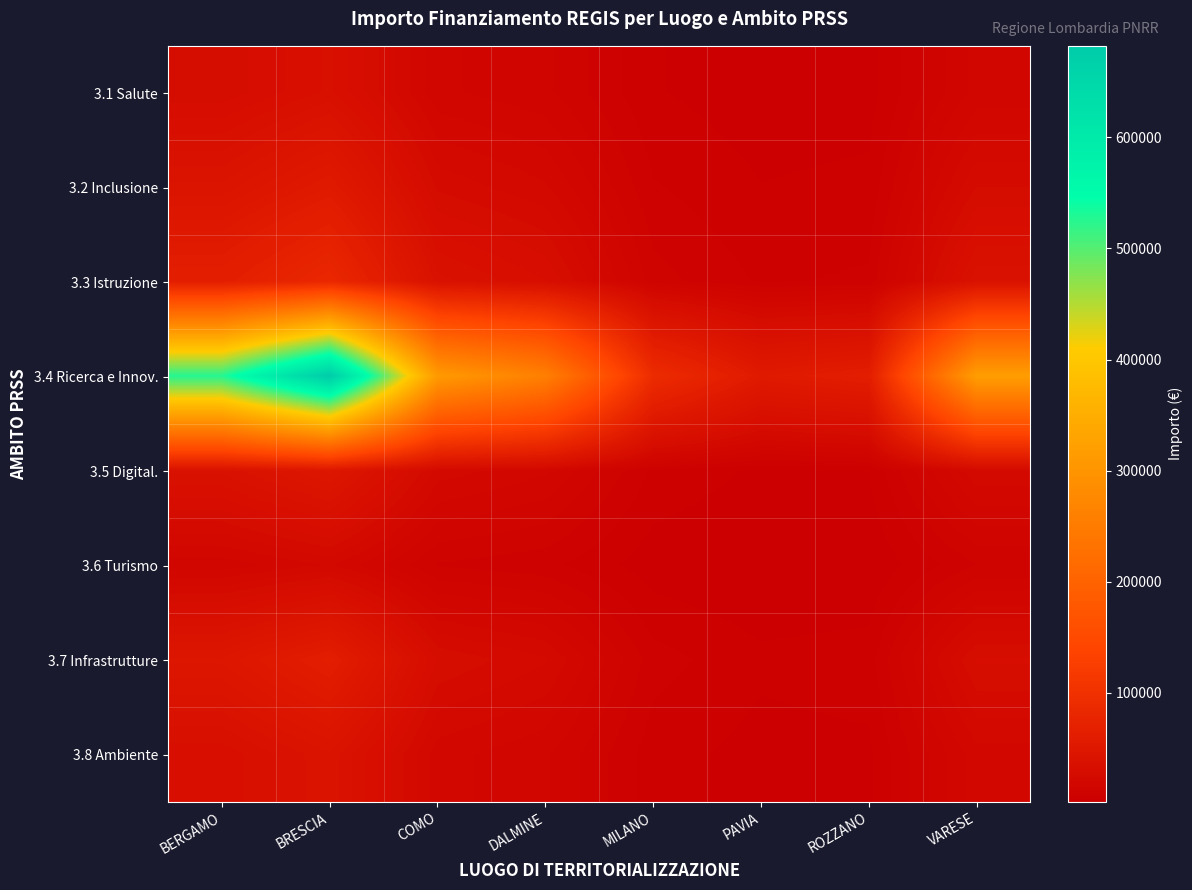

At which category is the sum across all series the highest?

BRESCIA